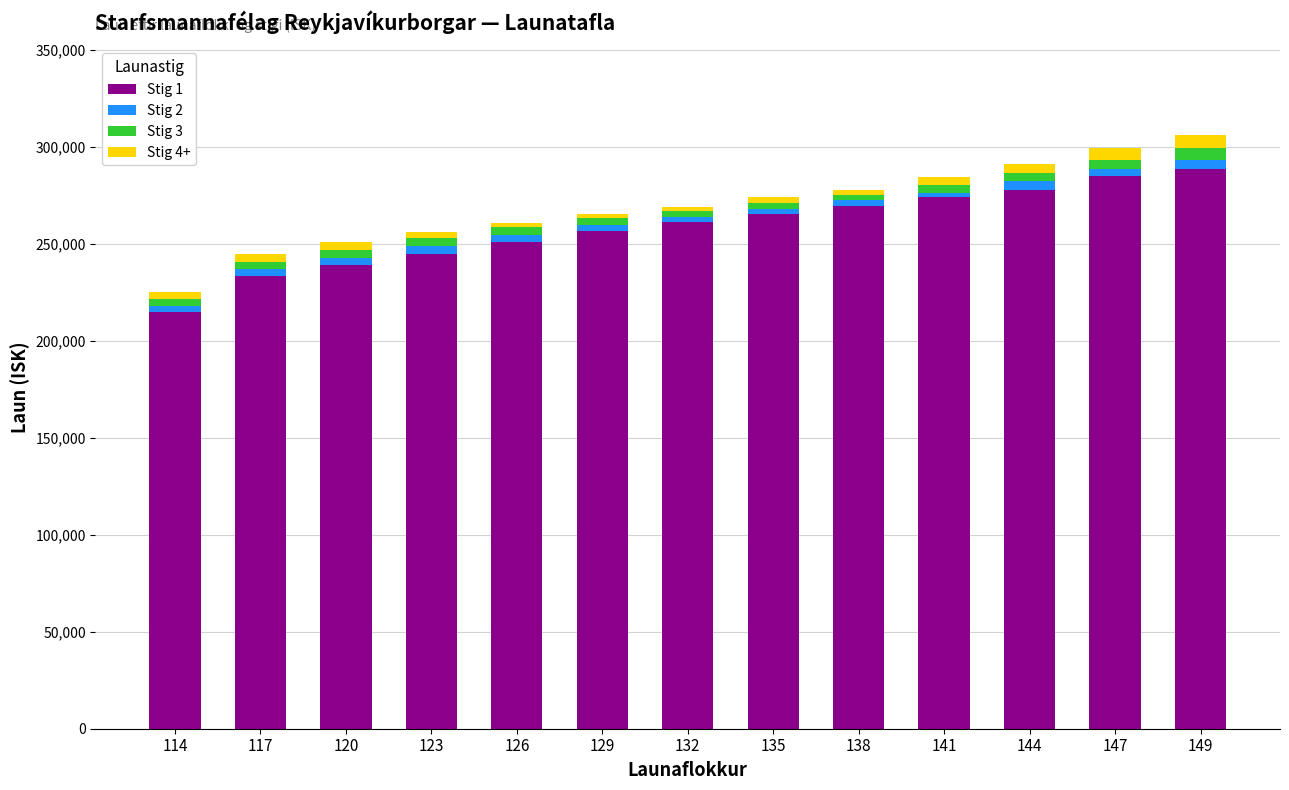

What is the average value of the Stig 1 series?

258515